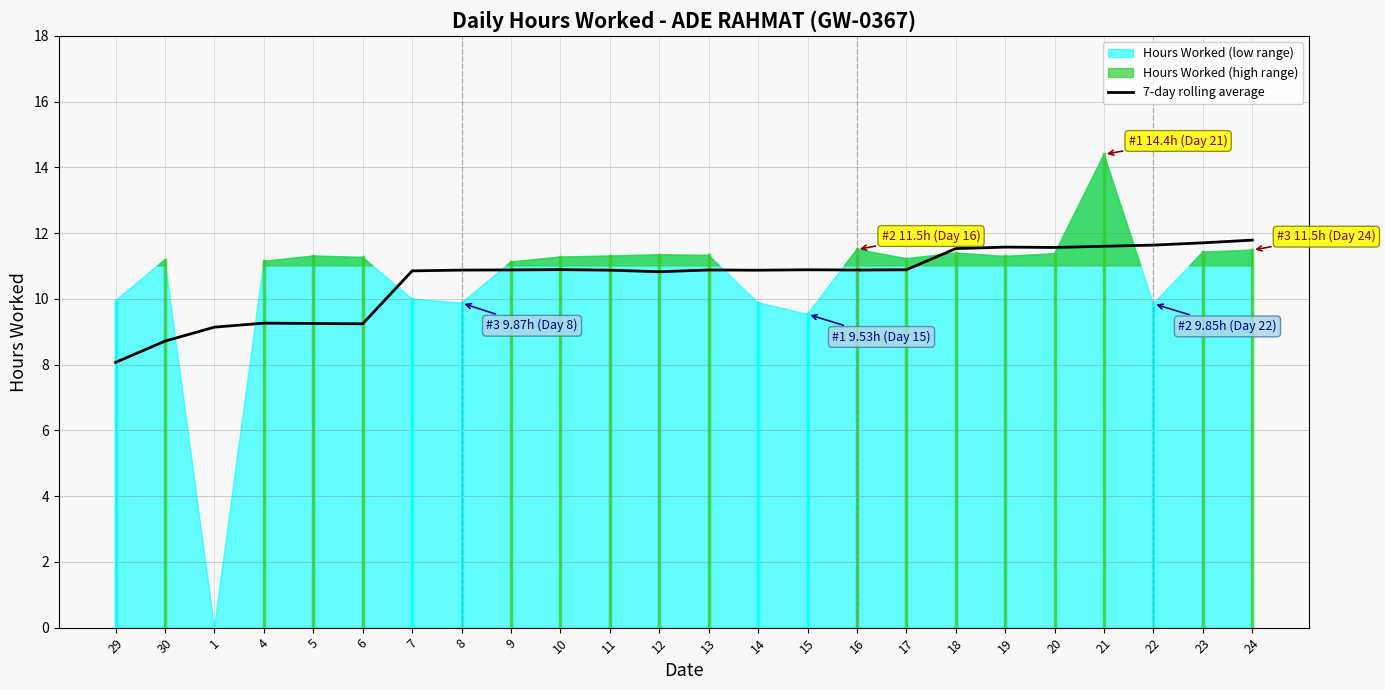

How many points are higher than both their immediate neighbors (excluding endpoints)?

5